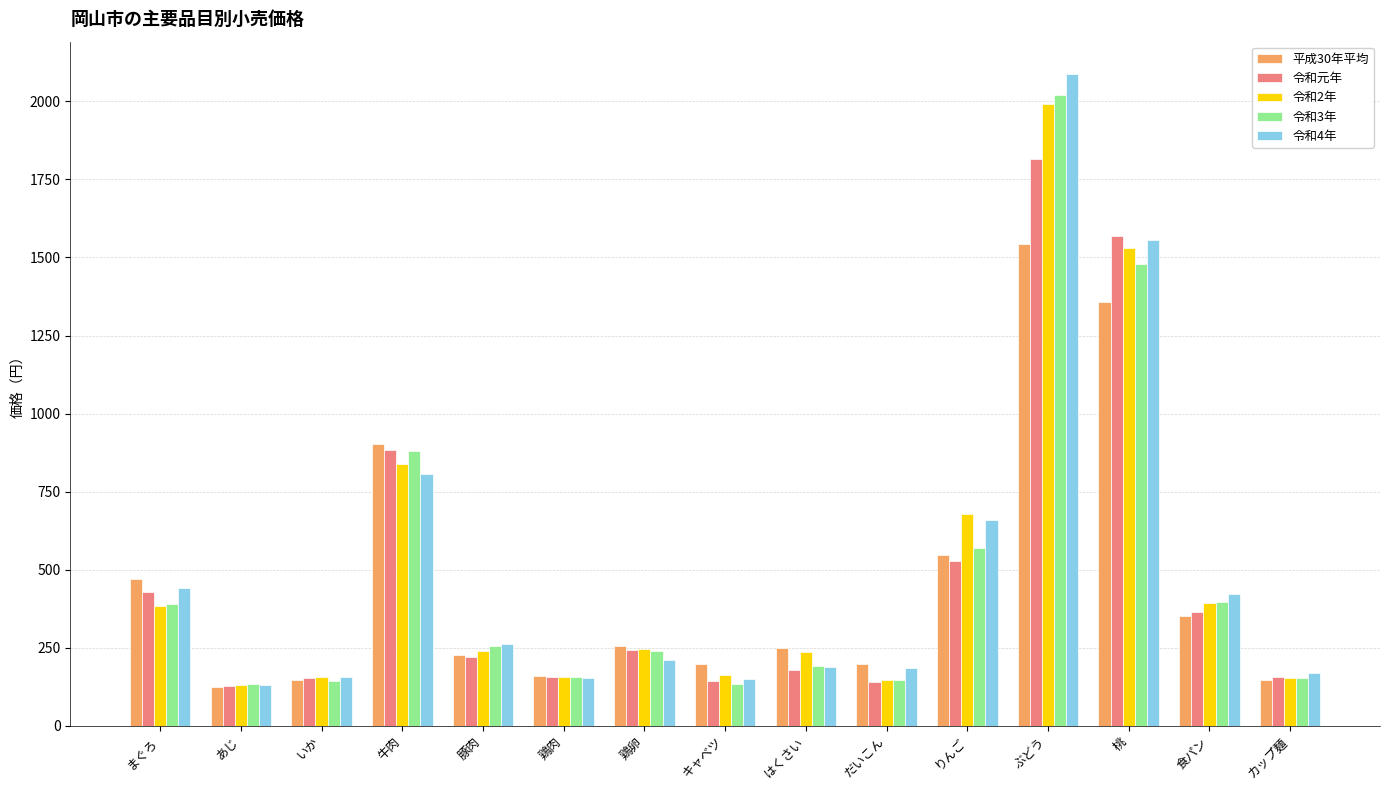

At which category is the sum across all series the highest?

ぶどう